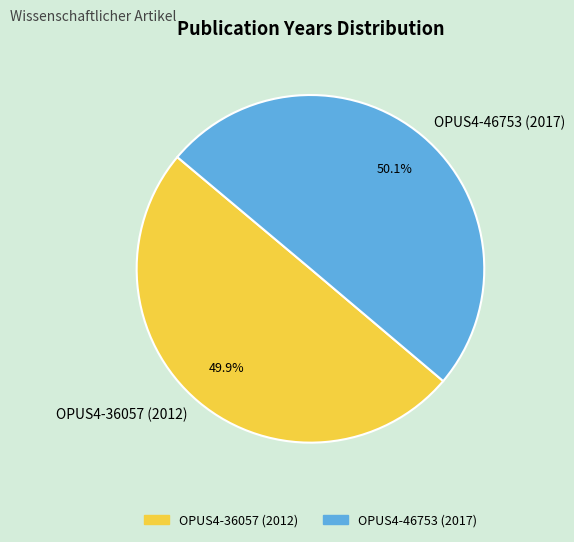

To the nearest percent, what percentage of the pie is OPUS4-36057 (2012)?

50%